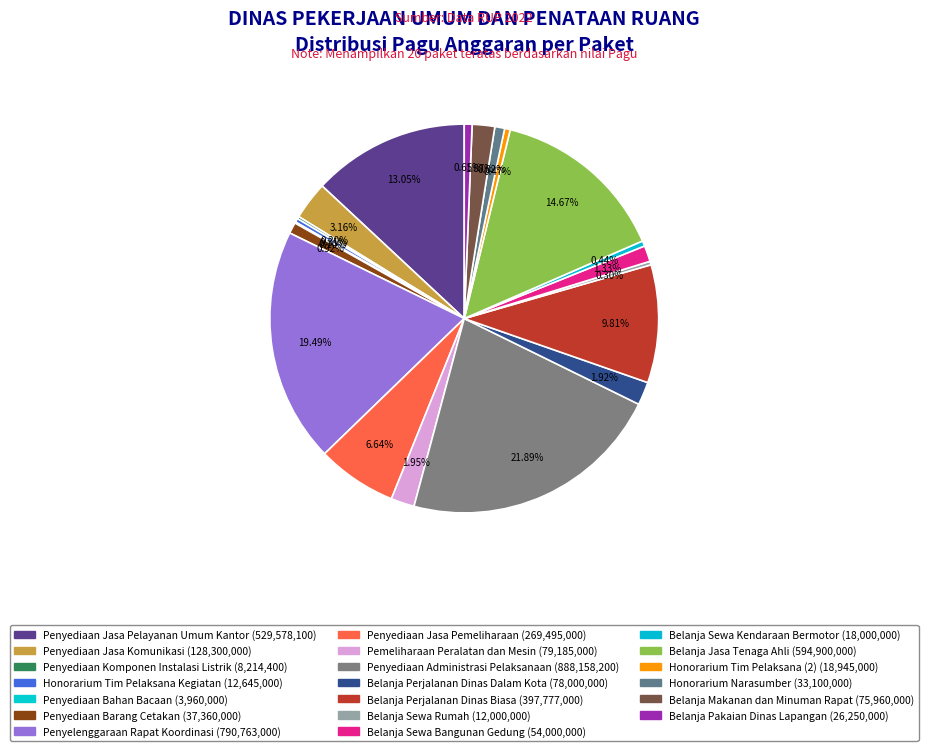

How many segments does this pie chart have?

20